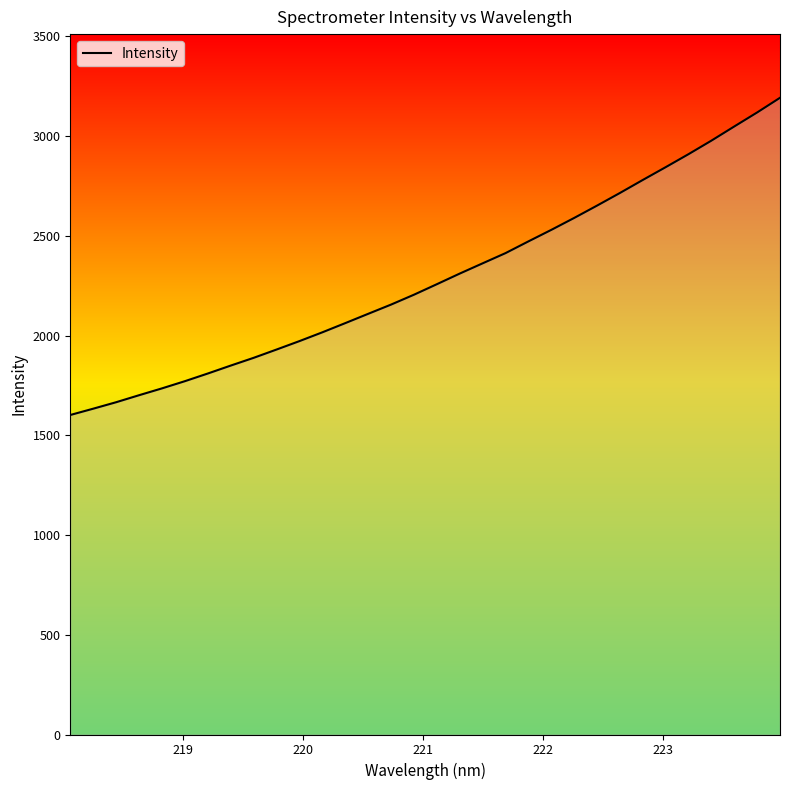

What is the maximum value shown in the chart?

3192.4